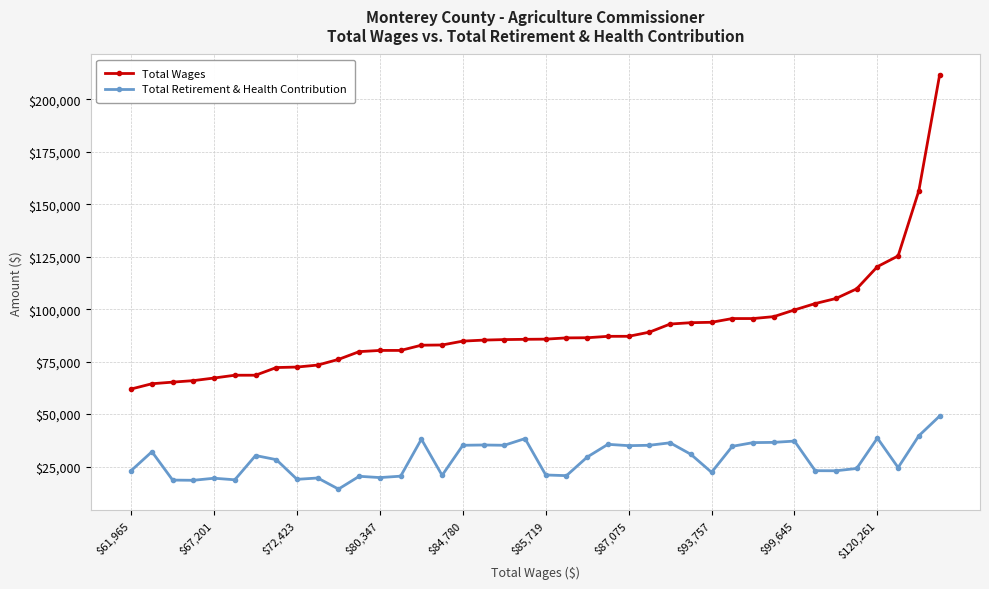

How many lines are shown in the chart?

2